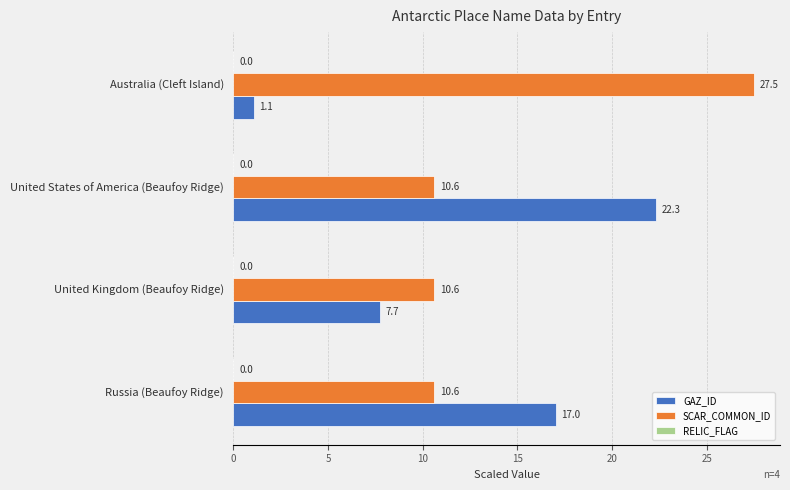

Is it true that GAZ_ID equals 1.1 at Australia (Cleft Island)?

True